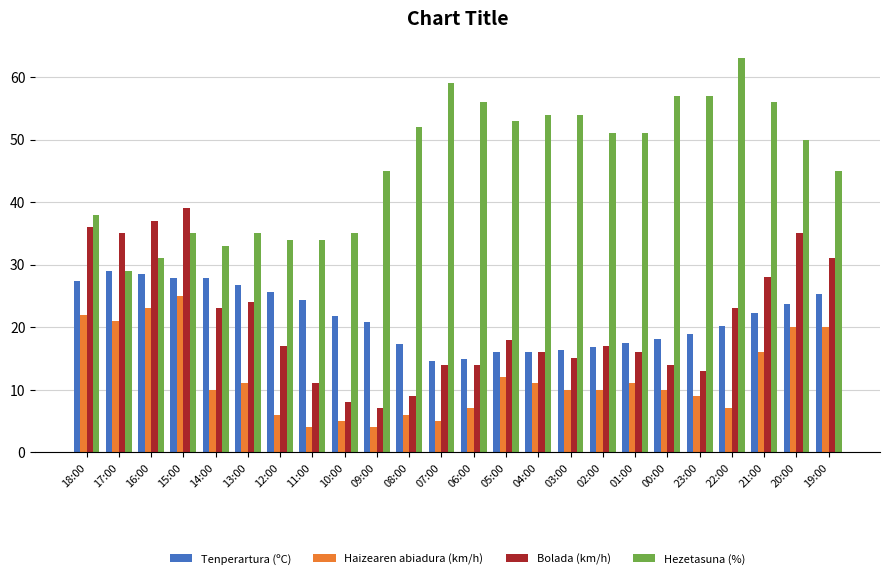

The value of Bolada (km/h) at 06:00 is 23.1. True or false?

False